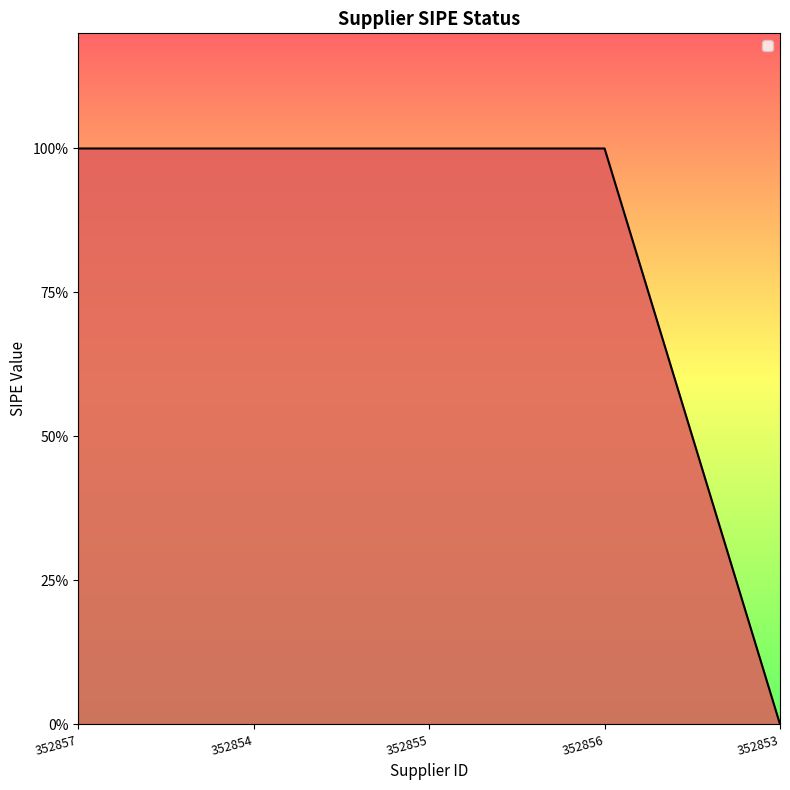

Rank the categories by value from highest to lowest.

352857, 352854, 352855, 352856, 352853